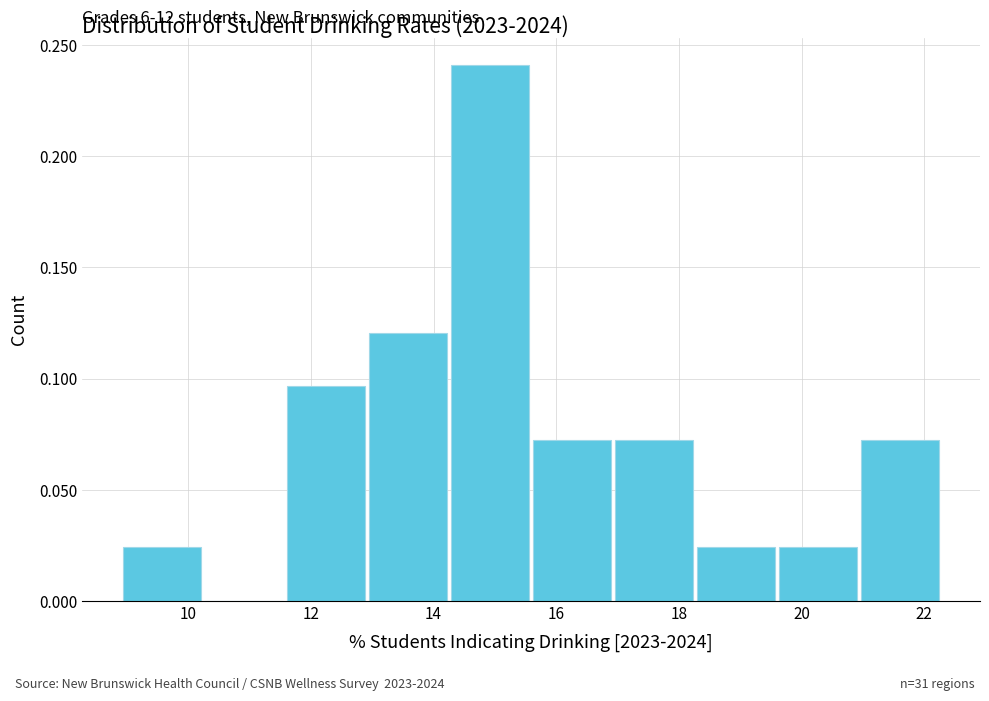

Which range on the x-axis has the tallest bar?

14.2 to 15.6